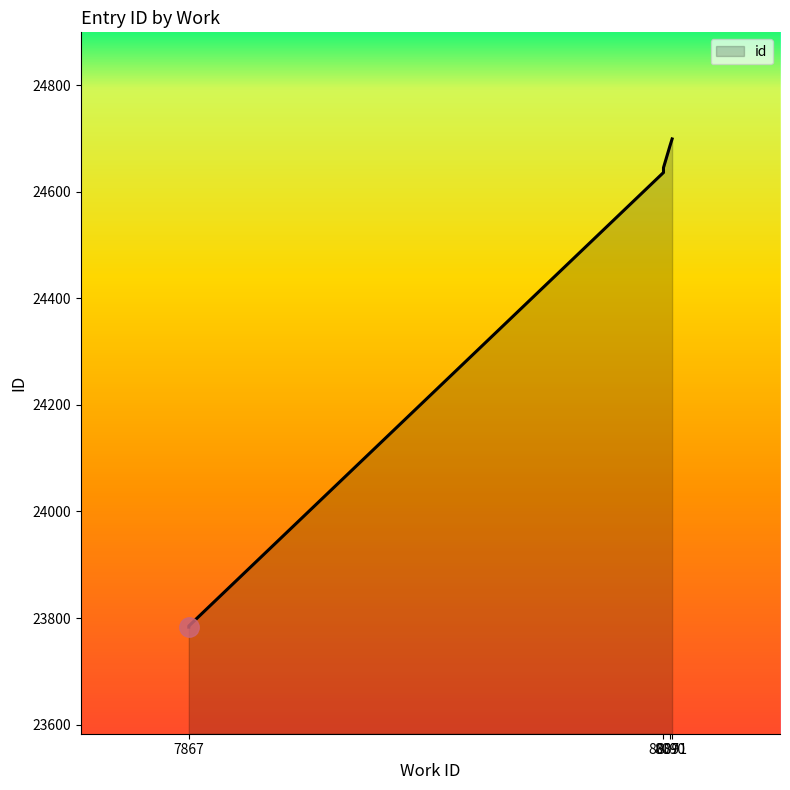

Count the number of categories in the chart.

7